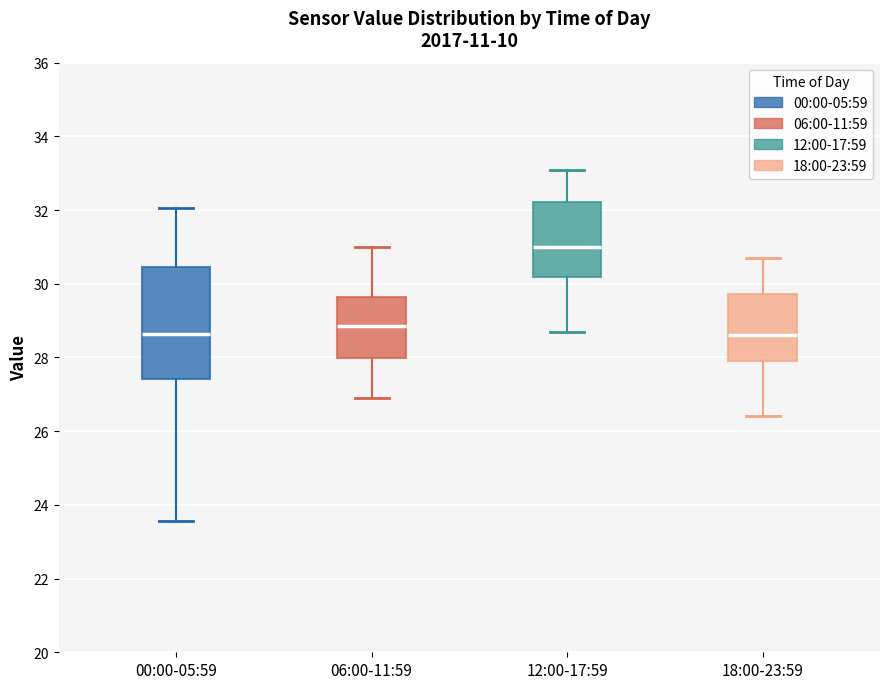

Reading left to right, read every box against the y-axis: the position of its median line, the range the box covers, and the ends of its whiskers. The values are not printed on the chart, so give them approximately, as read against the axis.

00:00-05:59: median 28.6, box 27.4 to 30.4, whiskers 23.6 to 32.0
06:00-11:59: median 28.8, box 28.0 to 29.6, whiskers 27.0 to 31.0
12:00-17:59: median 31.0, box 30.2 to 32.2, whiskers 28.8 to 33.2
18:00-23:59: median 28.6, box 28.0 to 29.8, whiskers 26.4 to 30.8